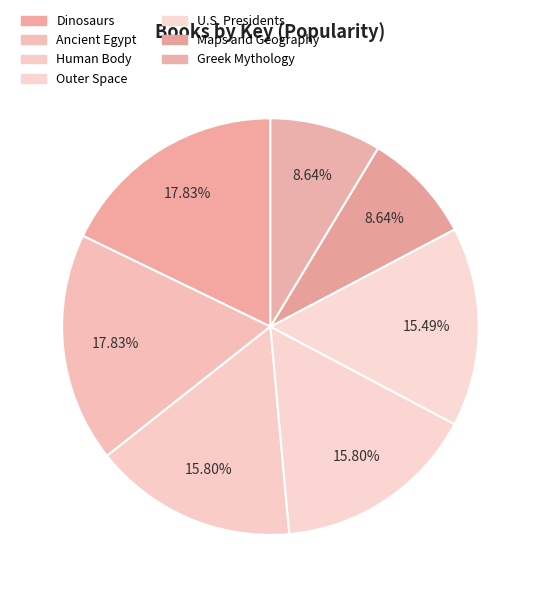

What percentage is the U.S. Presidents slice, to the nearest percent?

15%